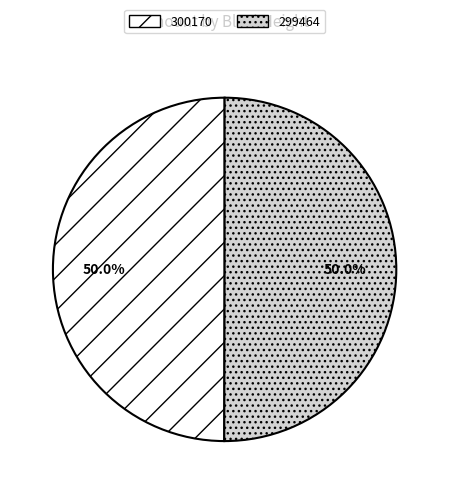

How many segments does this pie chart have?

2